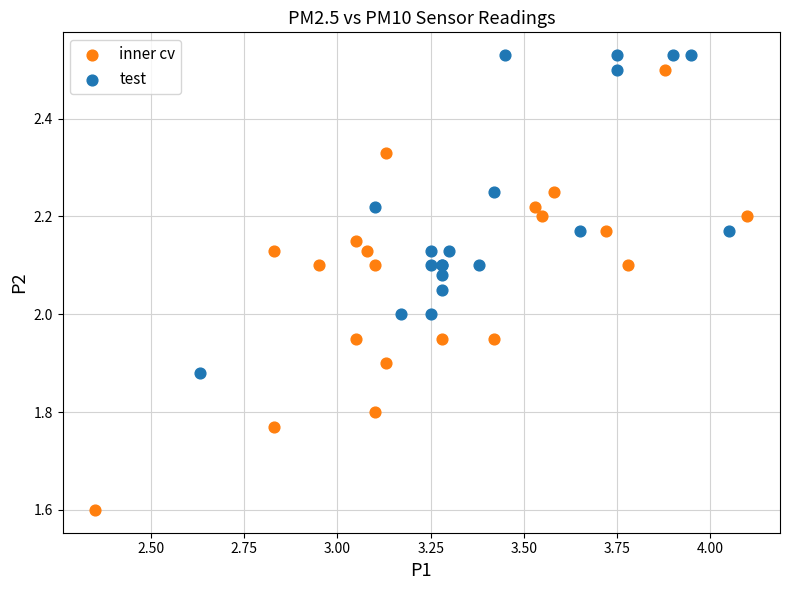

Which series has the largest Y range (max minus min)?

inner cv